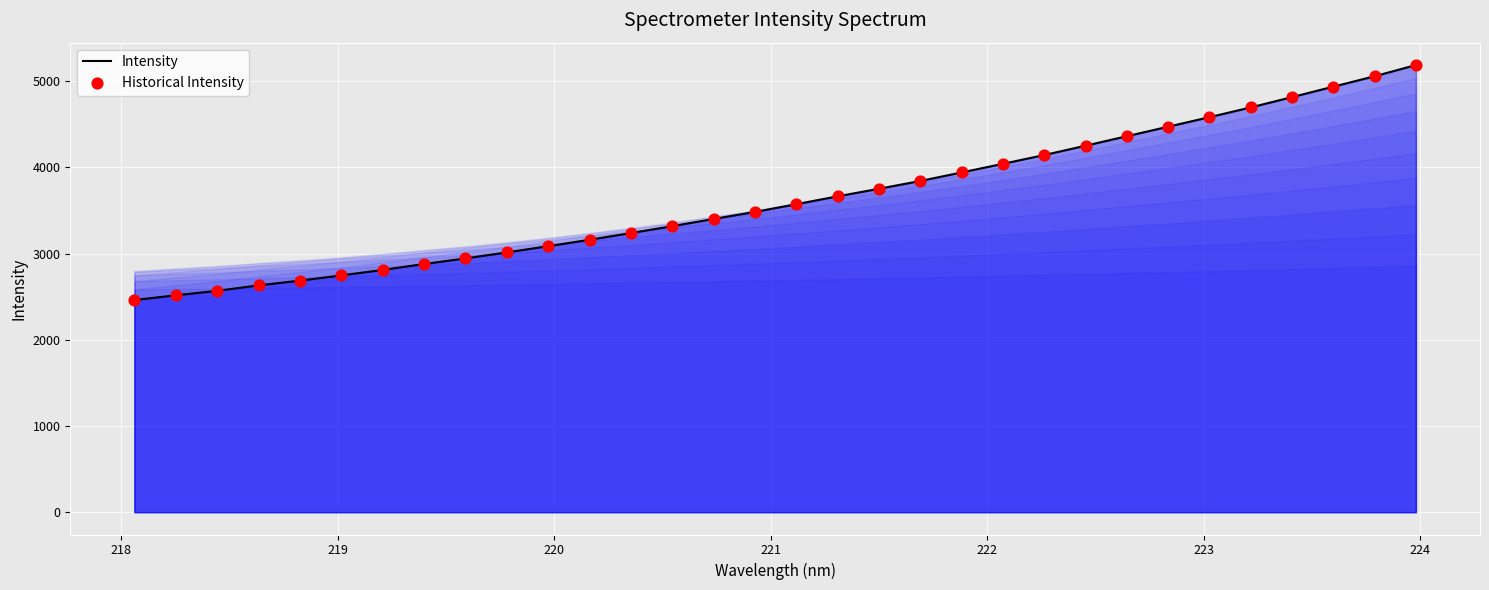

What is the difference between the maximum and minimum values?

2726.6